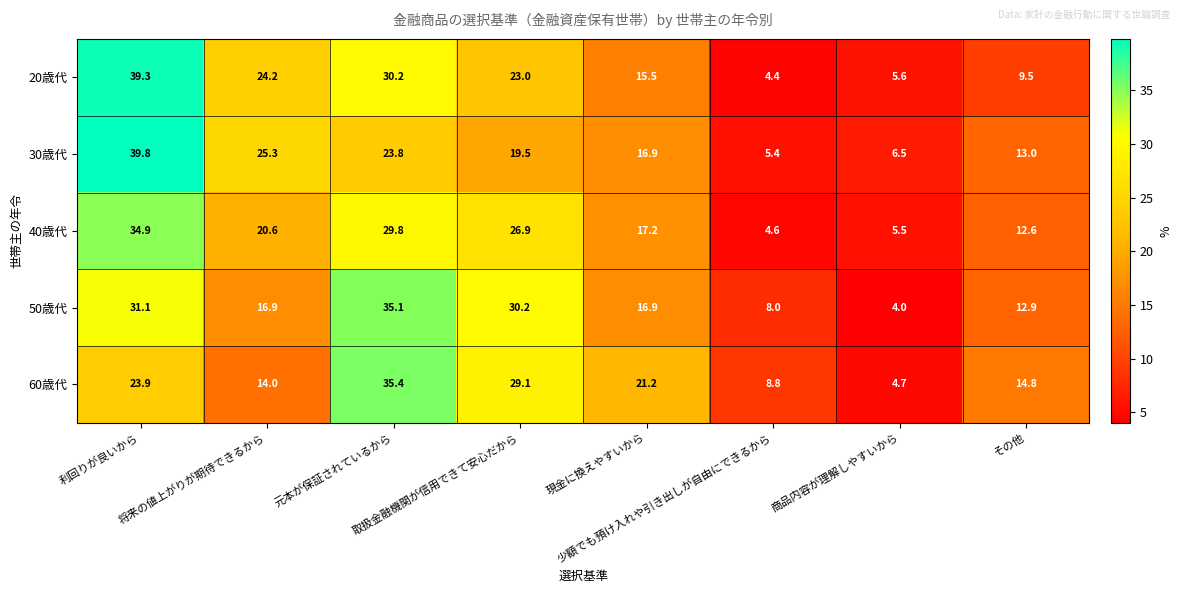

What is the spread (max minus min) of values at 将来の値上がりが期待できるから?

11.3